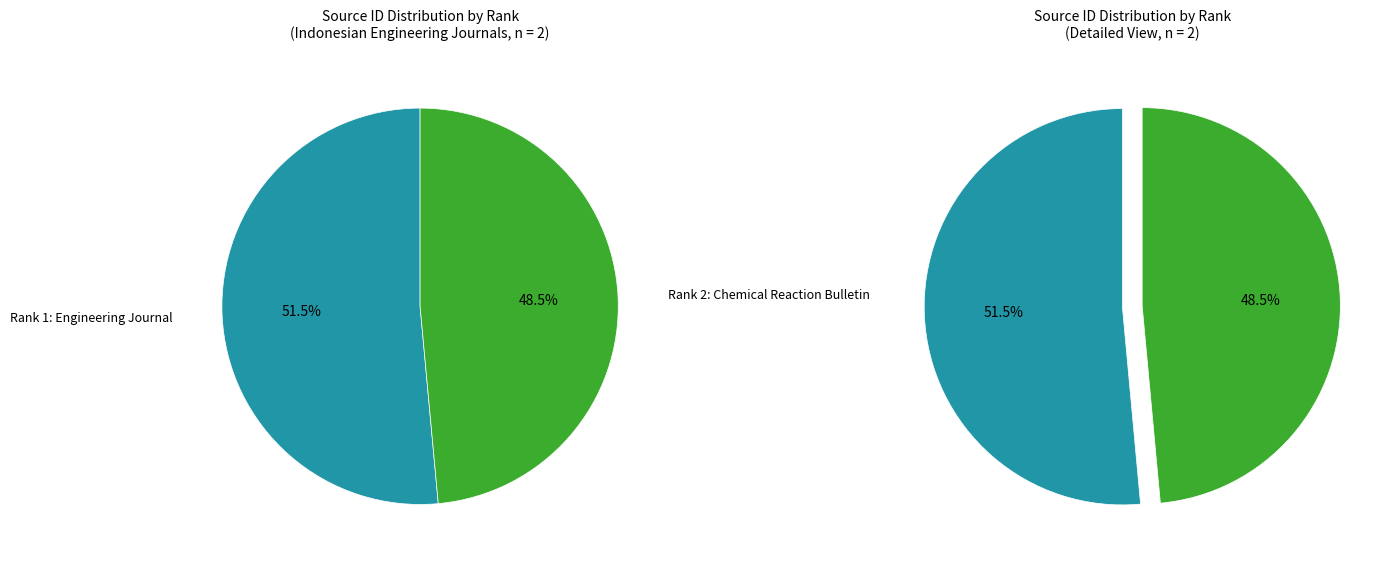

Does Journal of Engineering and Technological Sciences (Rank 1) represent more than half of the total?

Yes